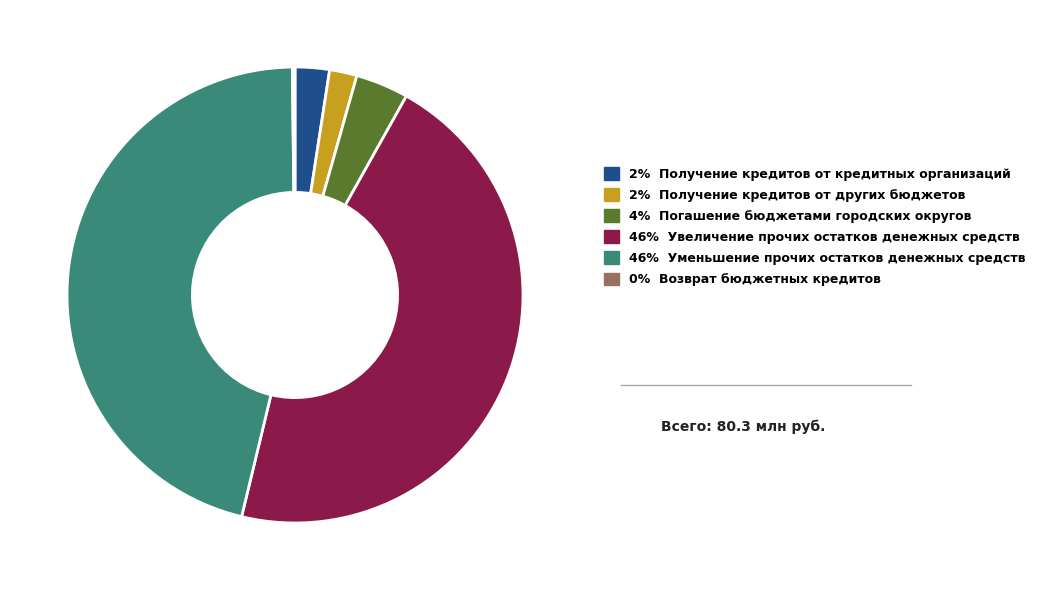

Is there a majority slice in this chart?

No